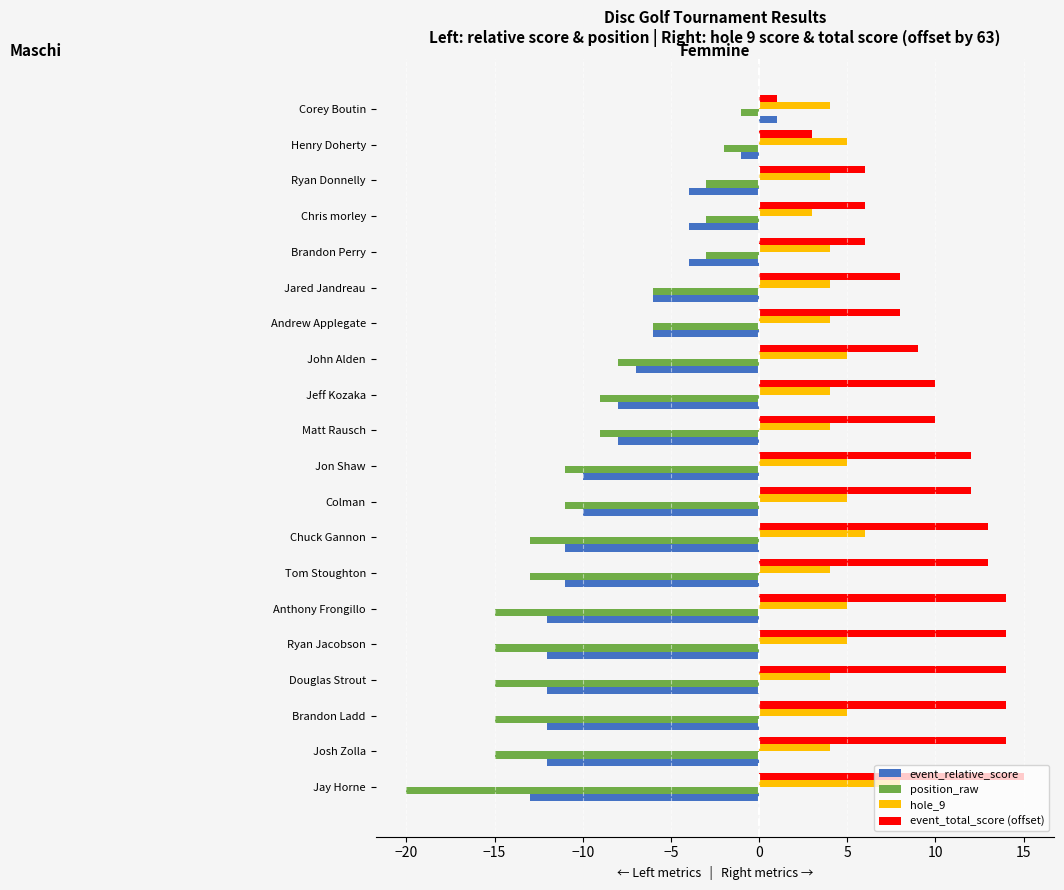

What is the average value of the event_relative_score series?

-8